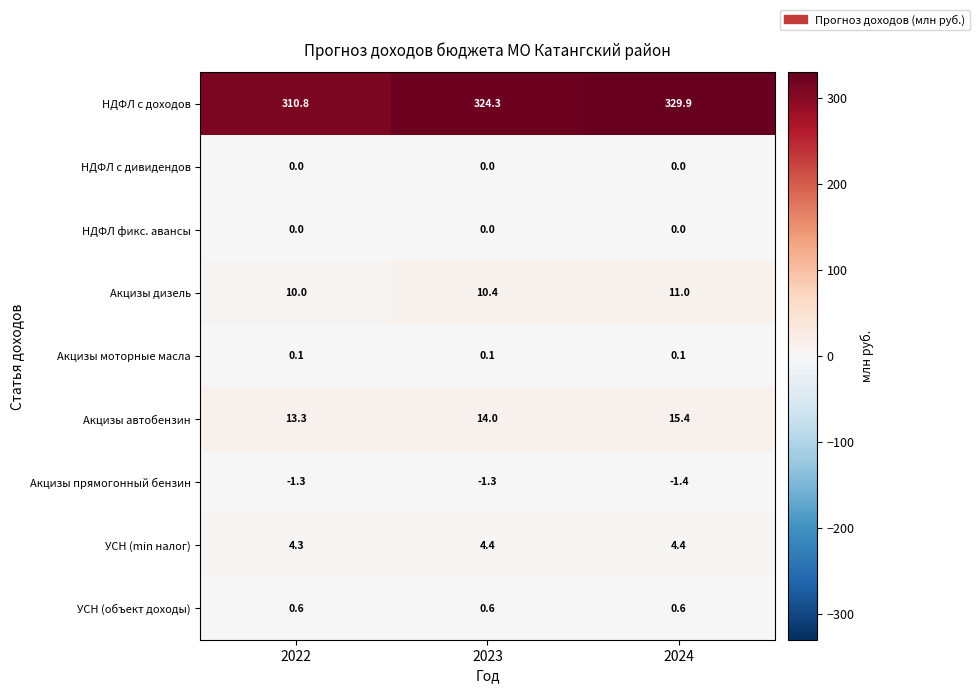

At which label does УСН (min налог) reach its minimum?

2022